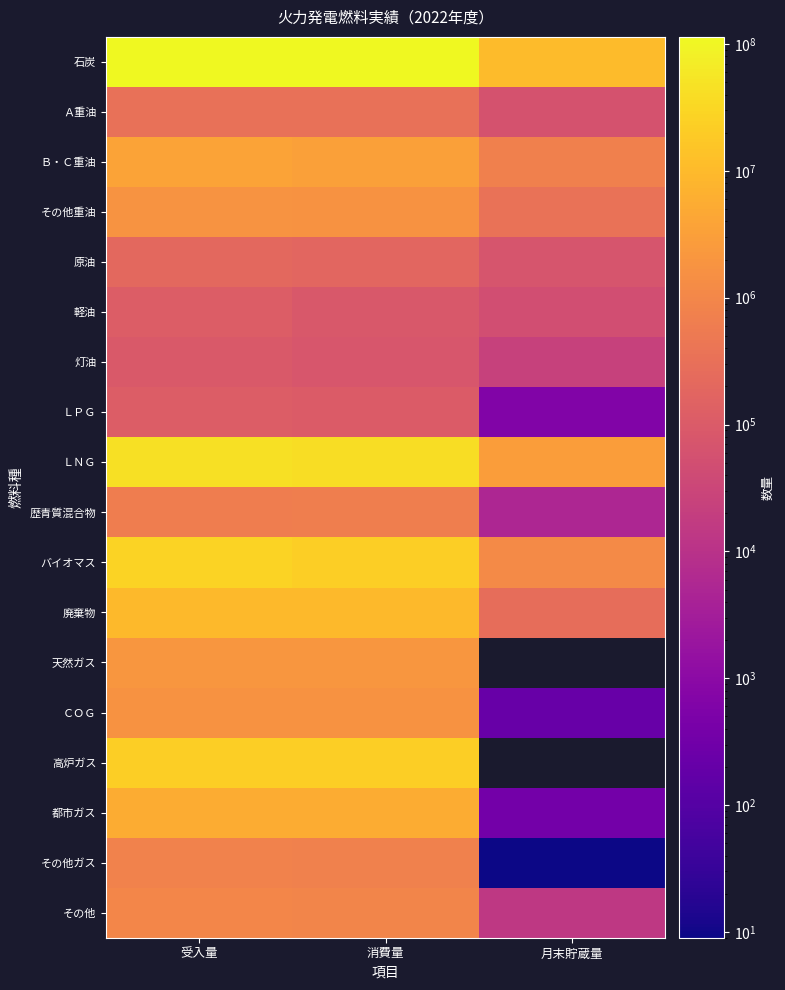

At which label does 石炭 first exceed 108473136?

受入量